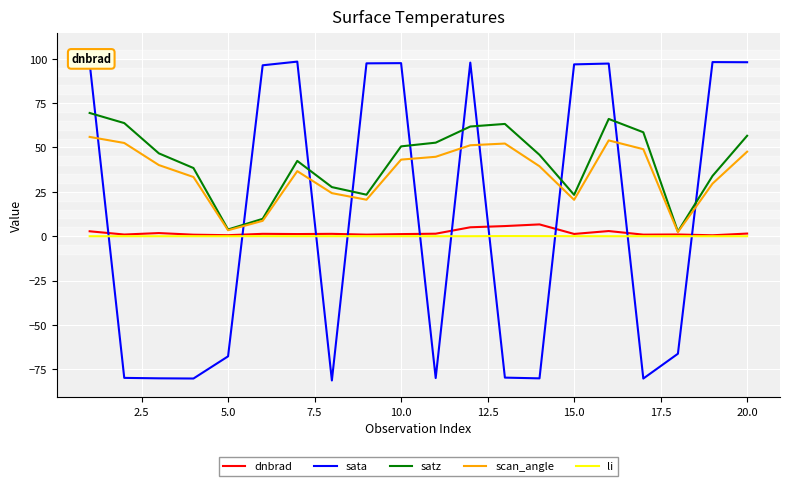

True or false: scan_angle and sata intersect in this chart.

True